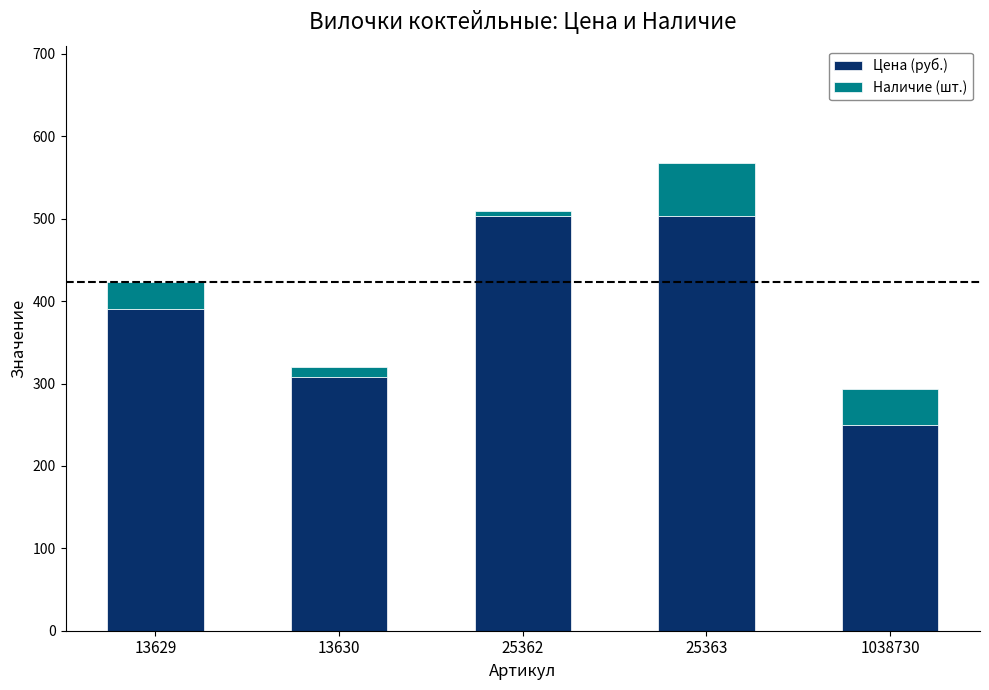

How many values in the Цена (руб.) series are below 390?

2